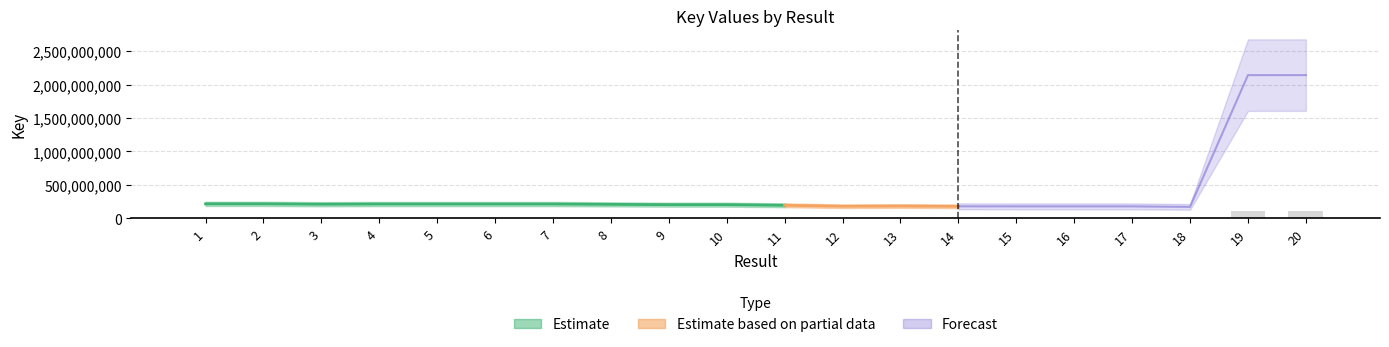

How many data points does each series have?

20